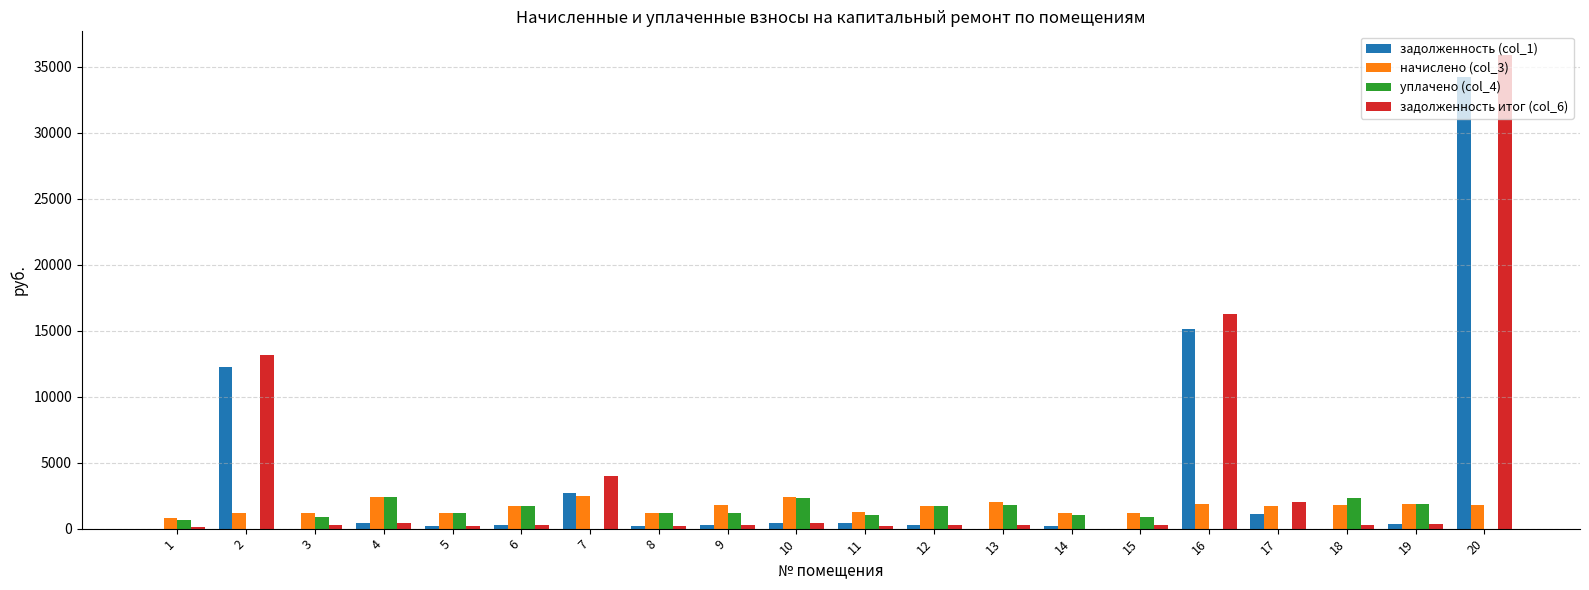

What is the greatest value displayed?

35897.5